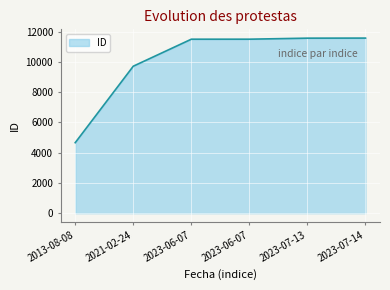

How many lines are shown in the chart?

1